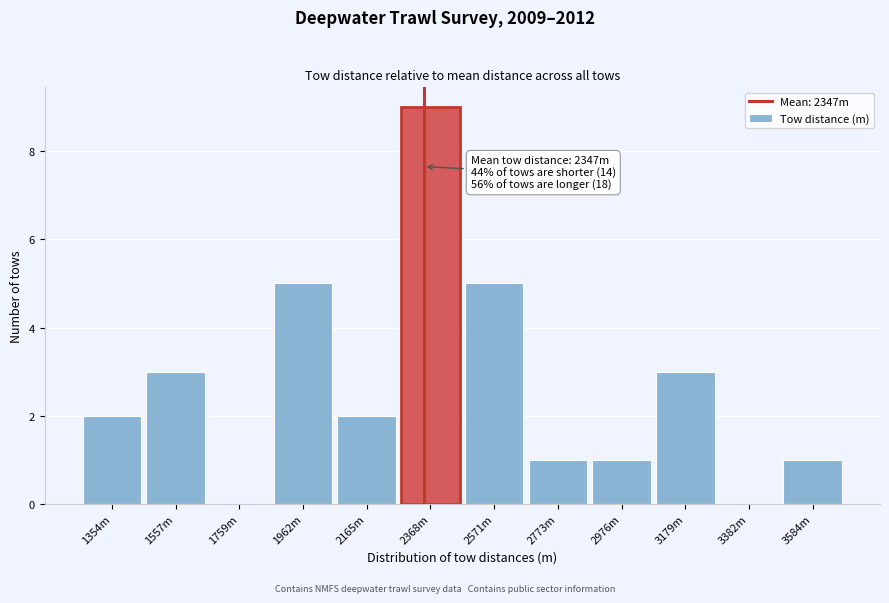

Reading left to right, extract all data points from this chart.

1354m=2	1557m=3	1759m=0	1962m=5	2165m=2	2368m=9	2571m=5	2773m=1	2976m=1	3179m=3	3382m=0	3584m=1